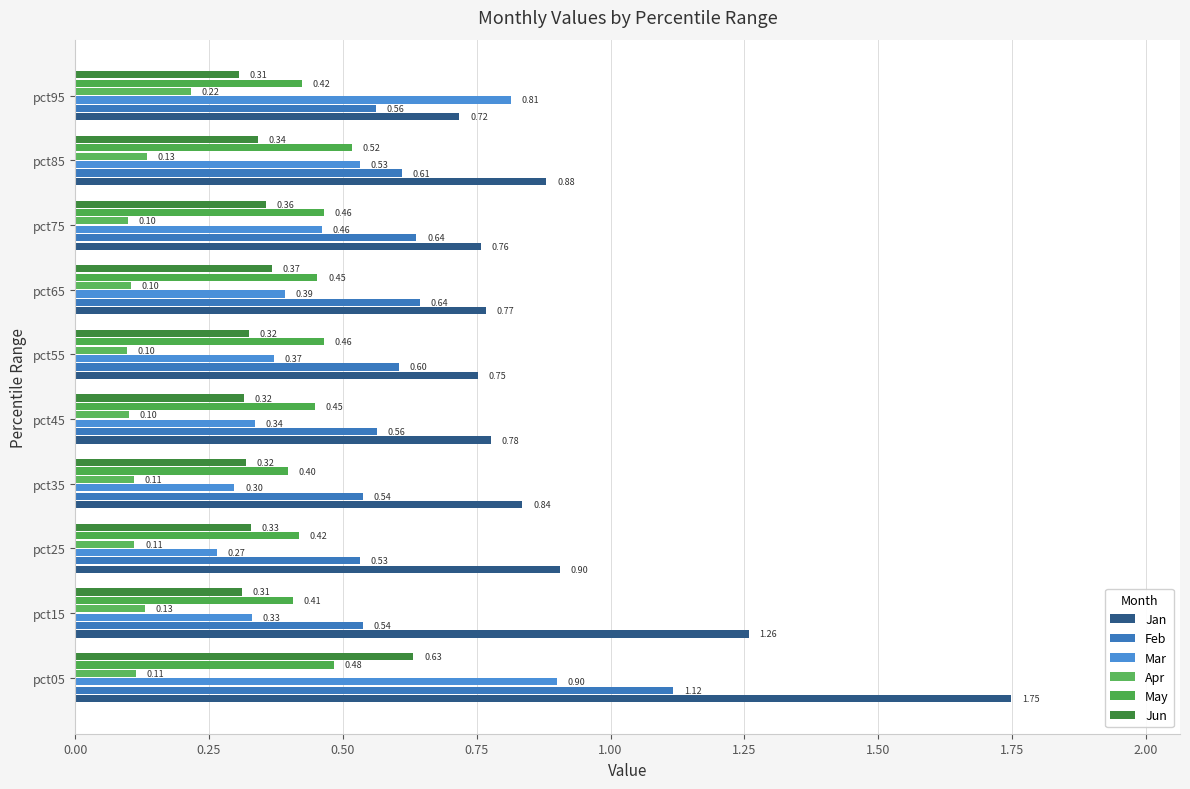

How many series are shown in this chart?

6